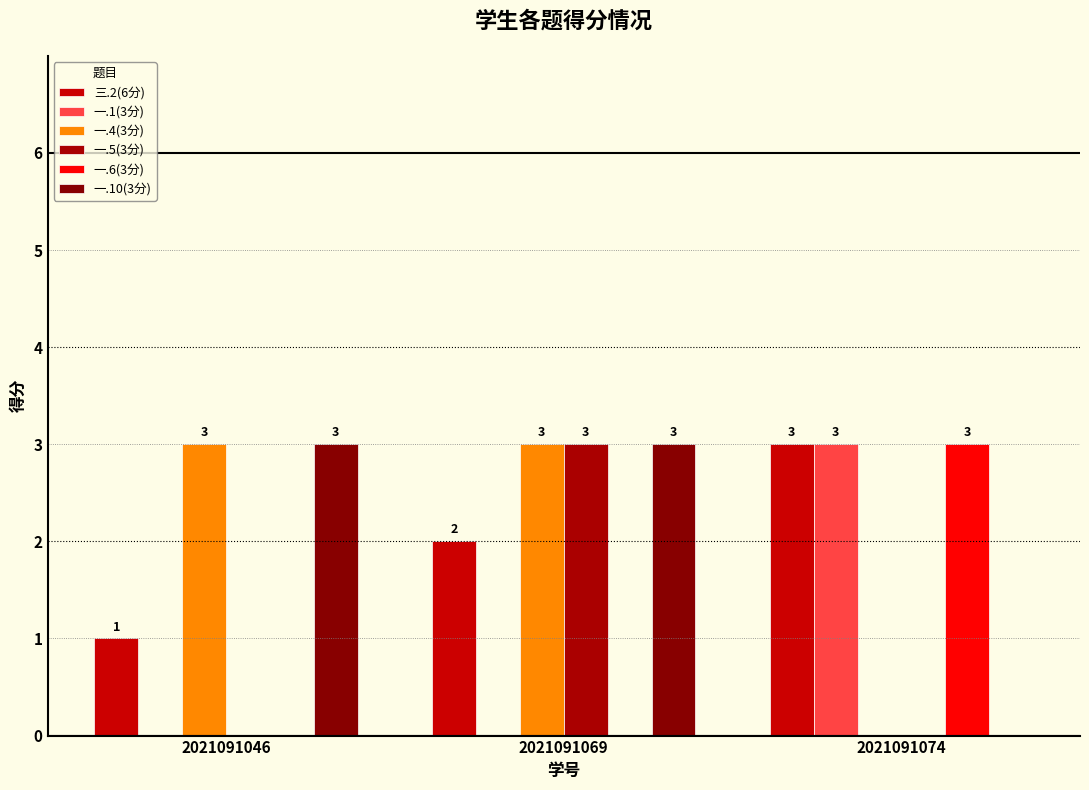

What is the difference between the maximum and minimum values in the 一.5(3分) series?

3